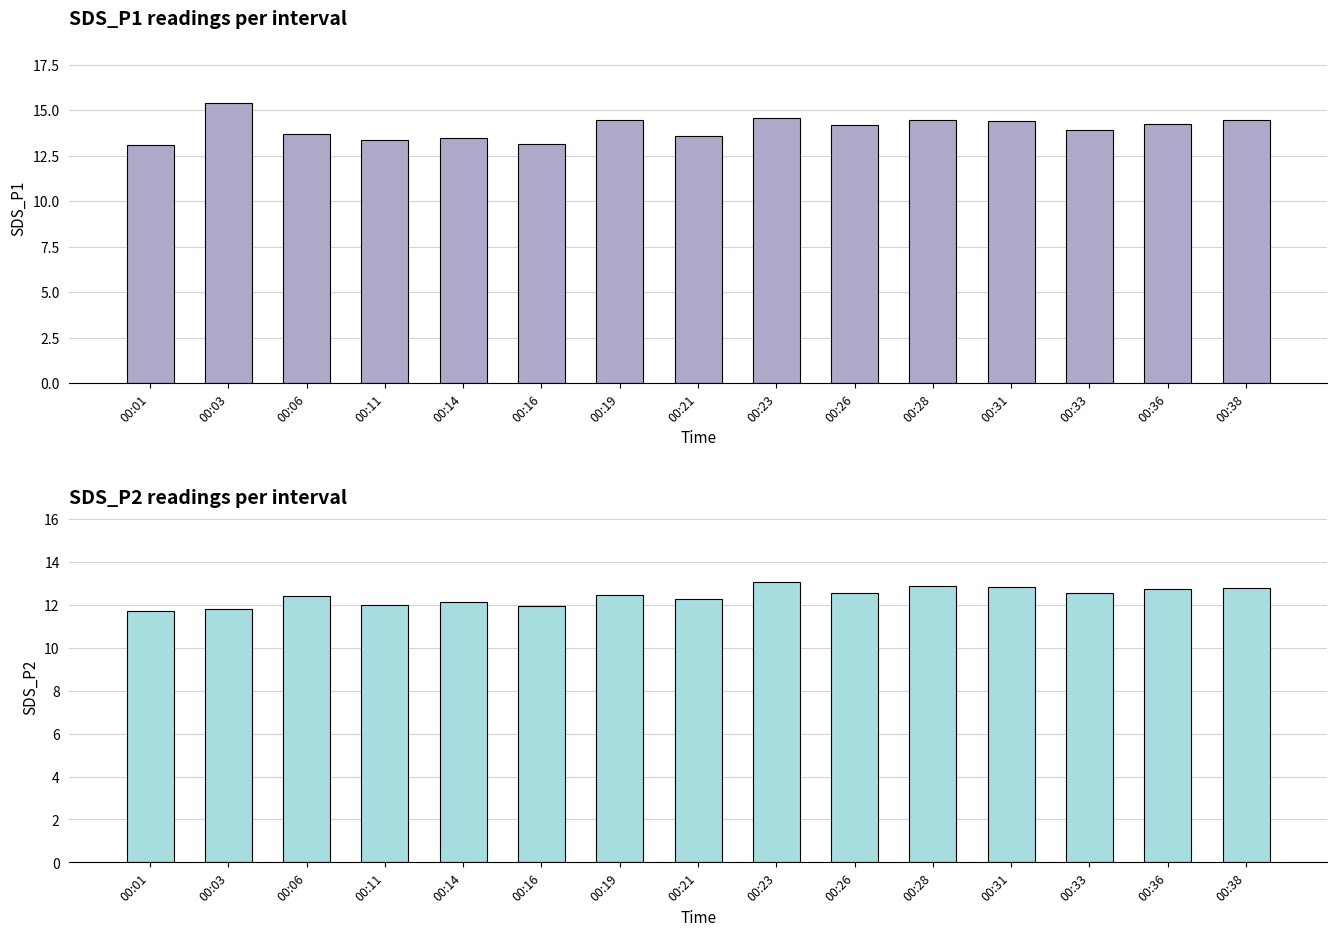

Is the value of Avg SDS_P2 at 00:16 greater than the value of Avg SDS_P1 at 00:23?

No